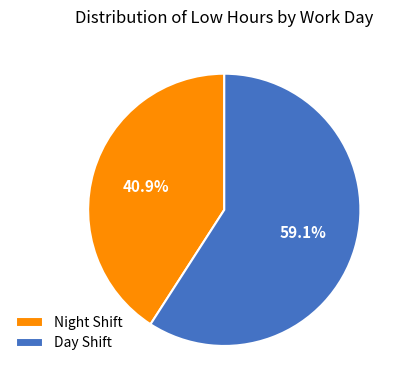

Rank the categories by value from highest to lowest.

Day Shift, Night Shift